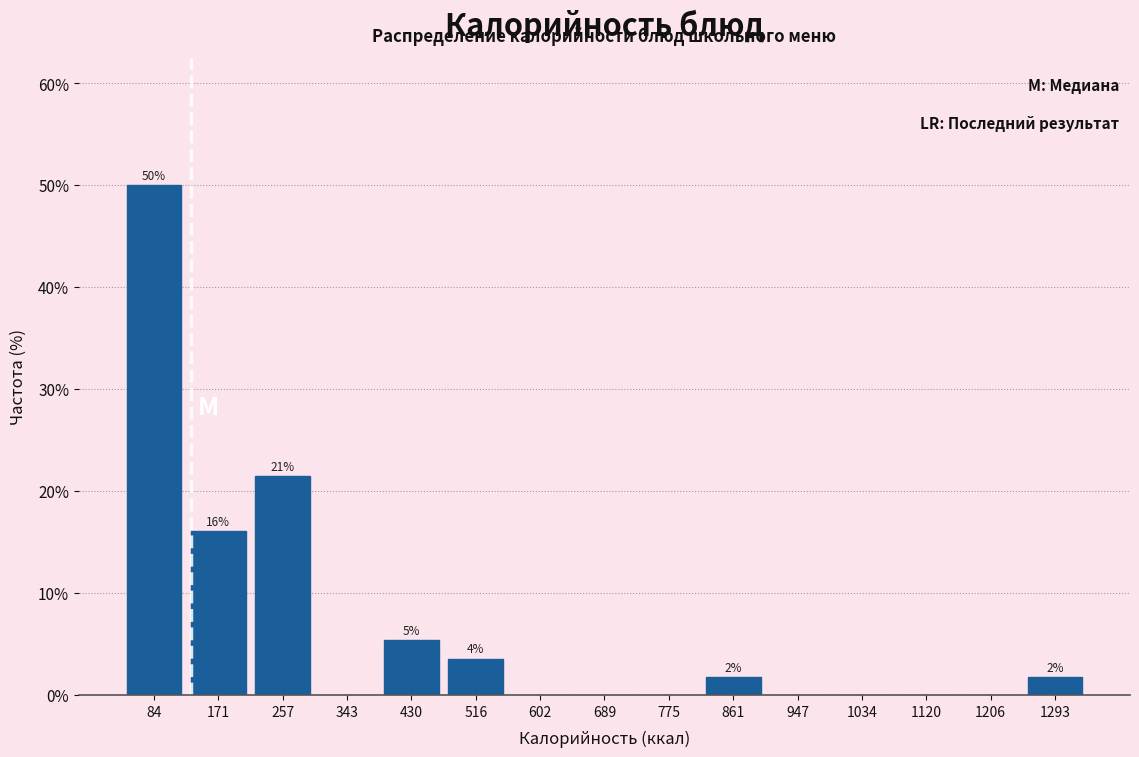

Which range on the x-axis has the tallest bar?

40 to 130